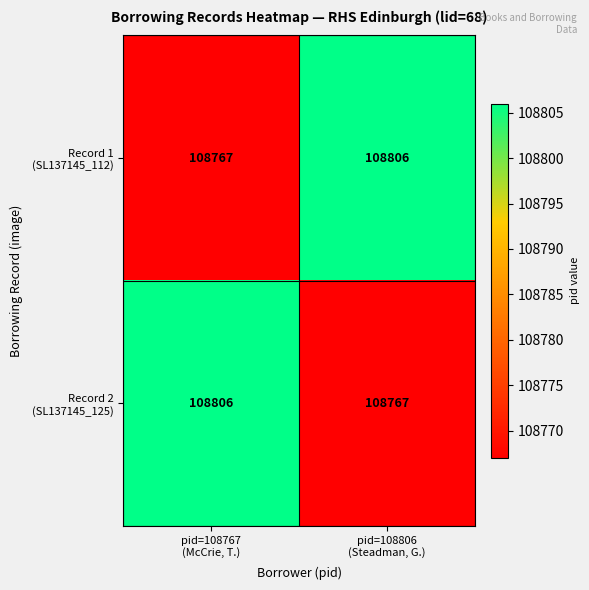

What is the maximum value shown in the chart?

108806